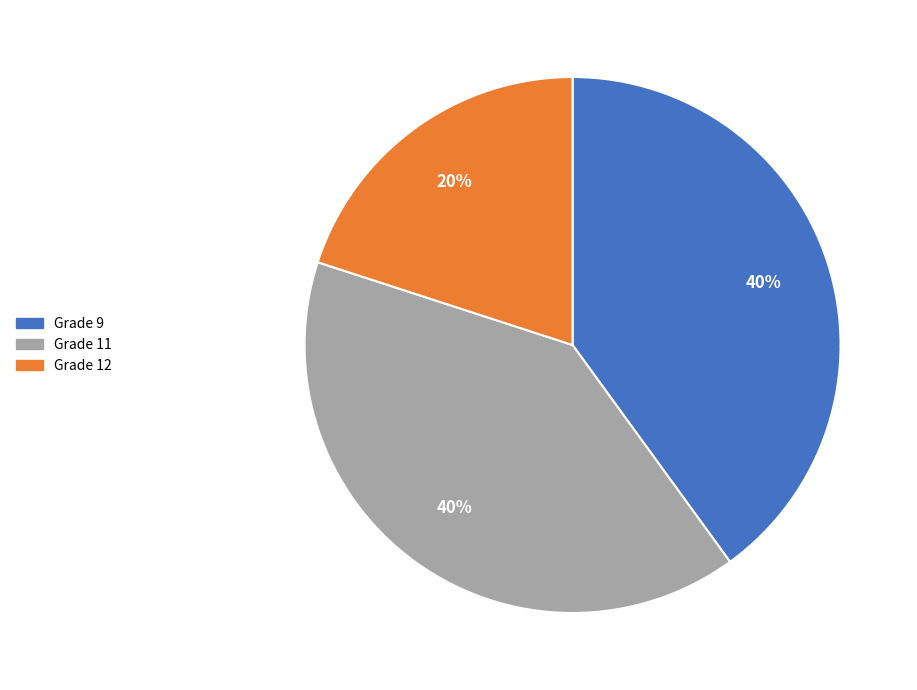

To the nearest percent, what is the difference between the largest and smallest slice percentages?

20%